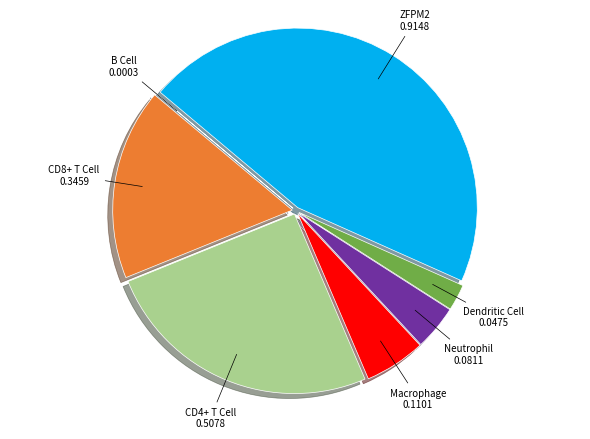

Does any single category account for the majority?

No